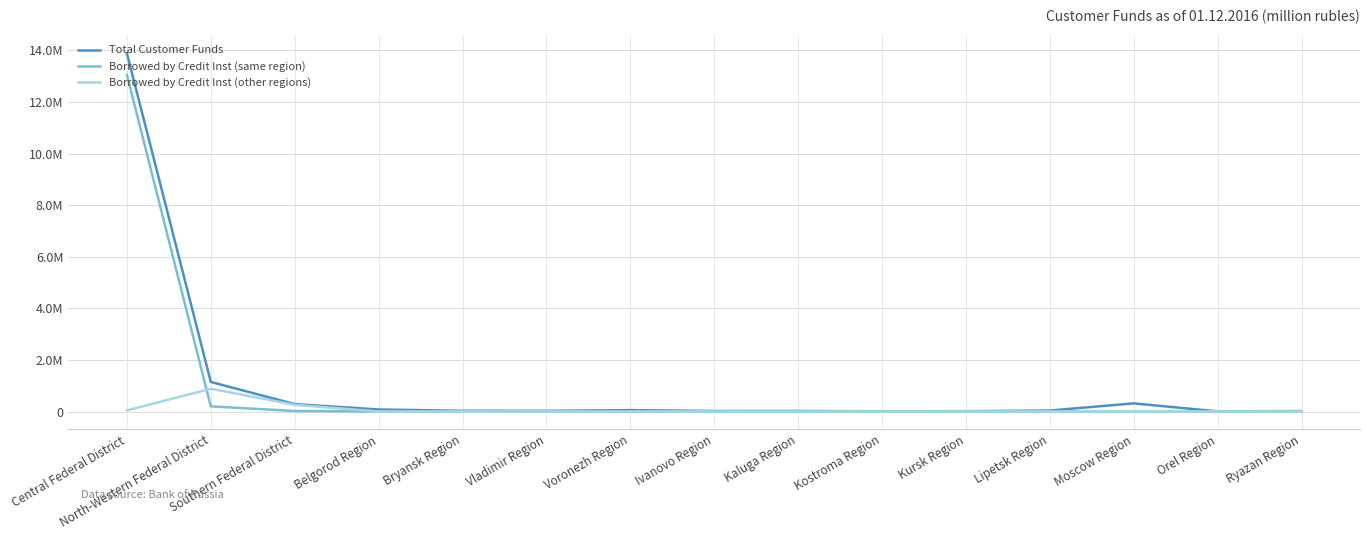

Is it true that Borrowed by Credit Inst (other regions) equals 503 at Voronezh Region?

True